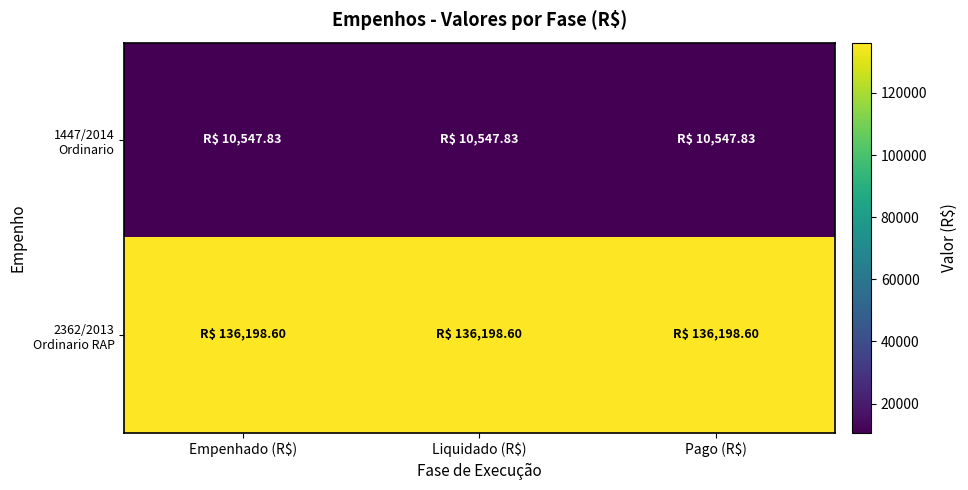

Which series has the largest range (max minus min)?

1447/2014 Ordinario